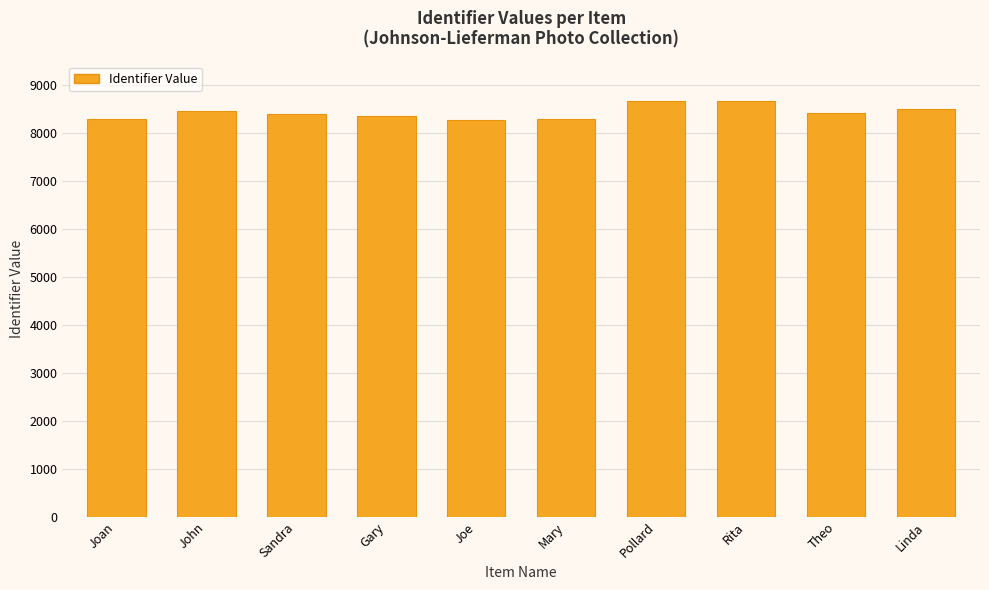

Does the chart contain any negative values?

No